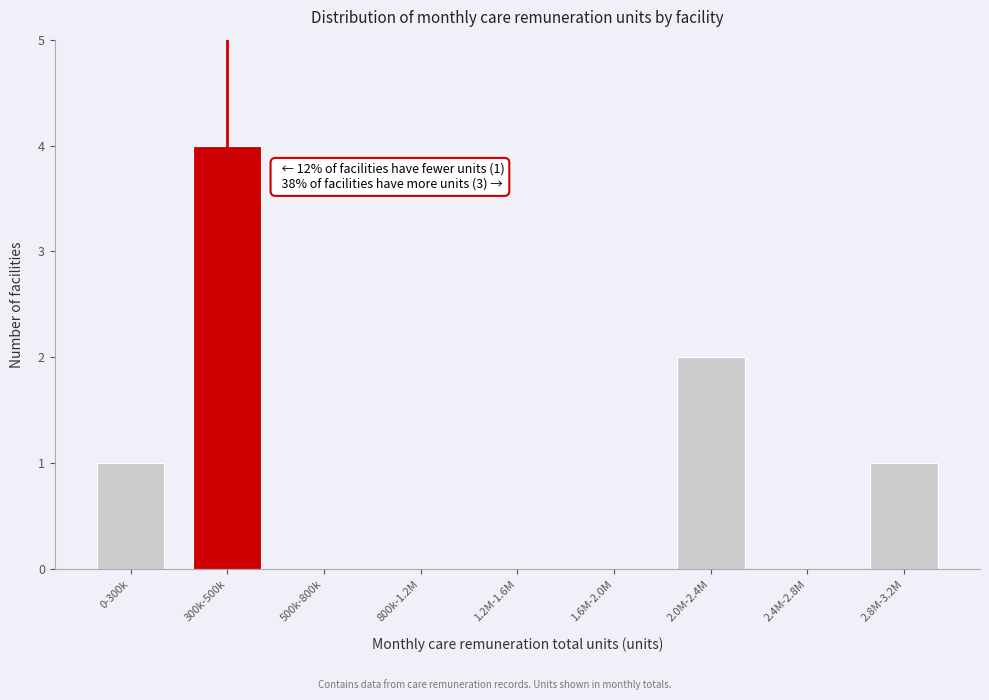

Reading right to left, transcribe all the data shown in this chart.

2.8M-3.2M=1	2.4M-2.8M=0	2.0M-2.4M=2	1.6M-2.0M=0	1.2M-1.6M=0	800k-1.2M=0	500k-800k=0	300k-500k=4	0-300k=1